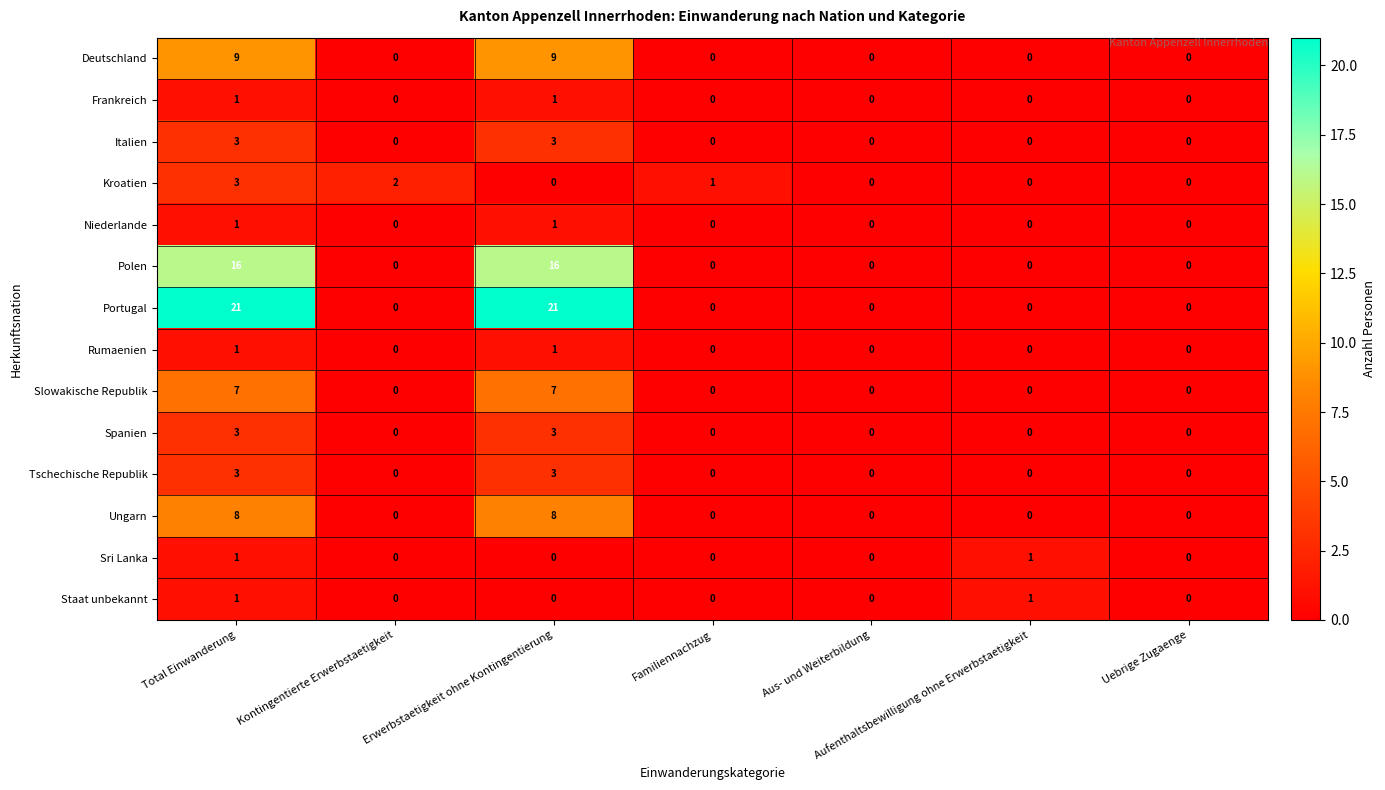

What is the difference between the second highest and second lowest values in the Polen series?

16